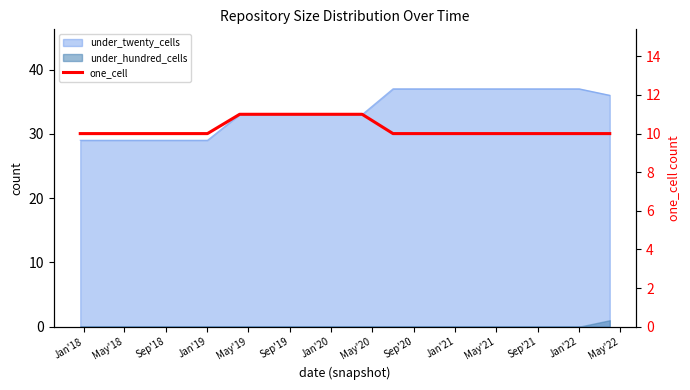

The value at Sep'21 is 14. True or false?

False